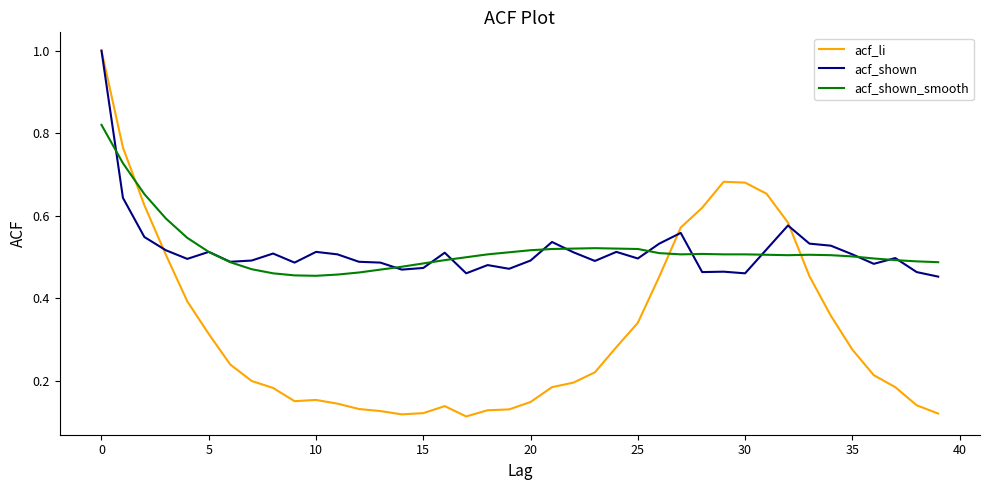

Count the number of data series in this chart.

3